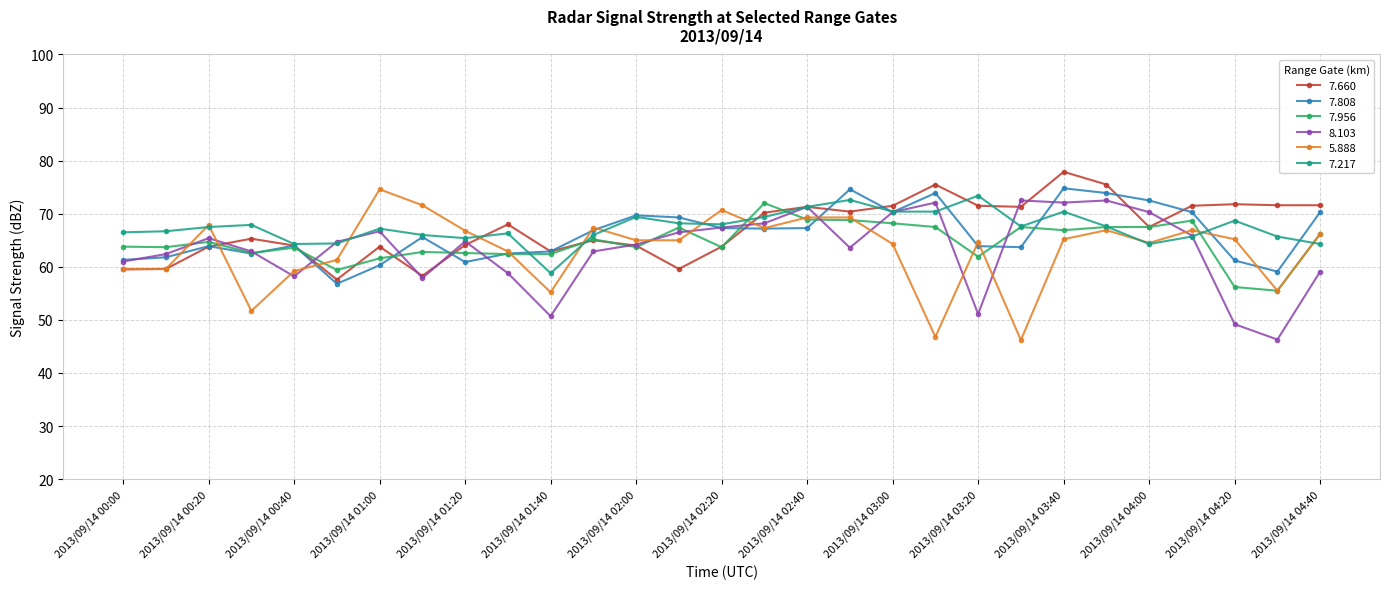

What is the value of the 7.808 point at the 9th from the left?

60.9